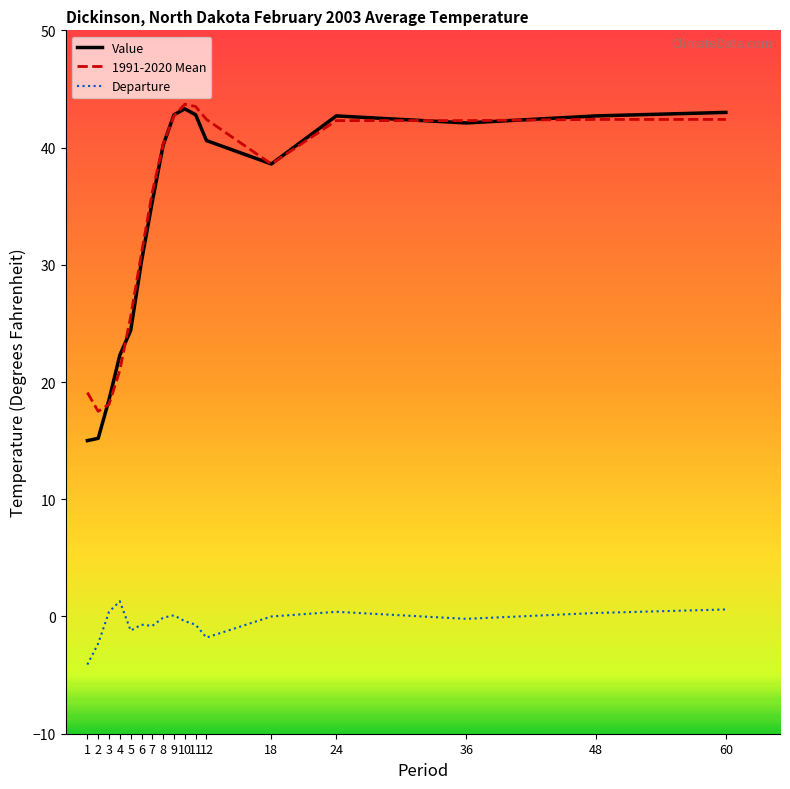

Read the Value value at 5.

24.4